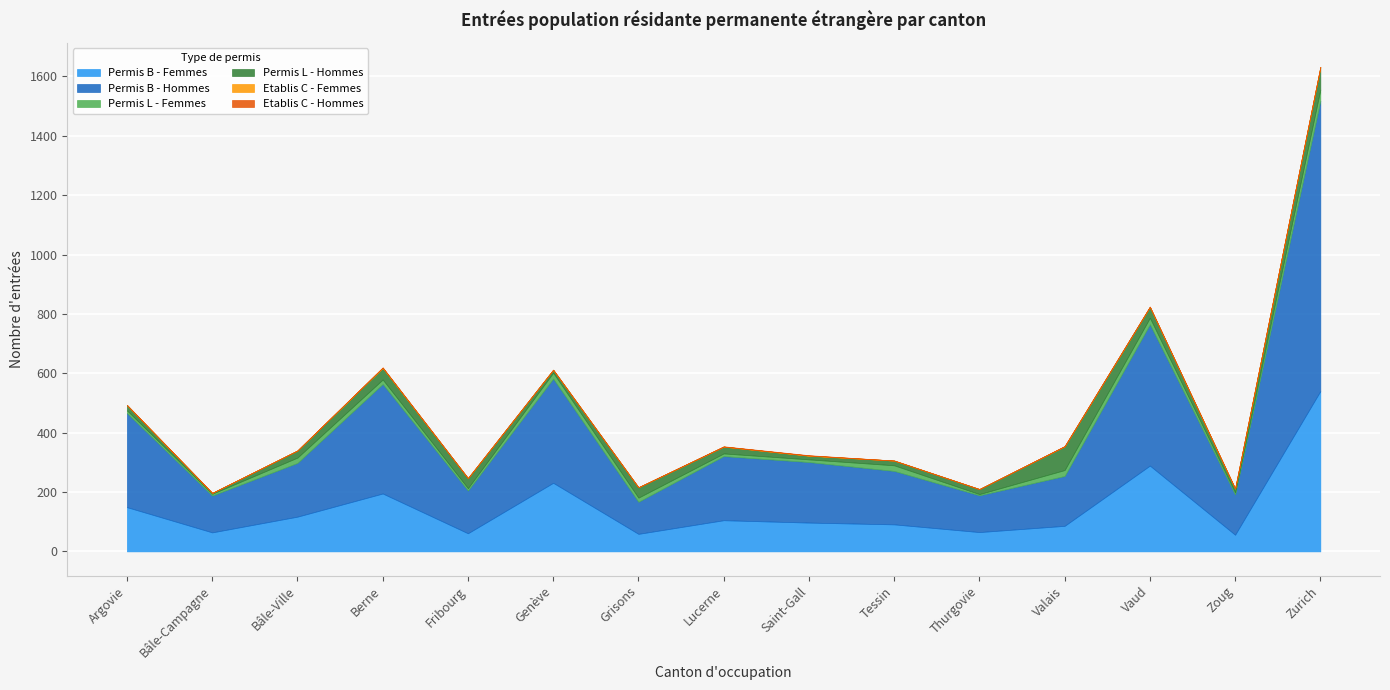

How many interior local valleys does the Permis B - Hommes series have?

5